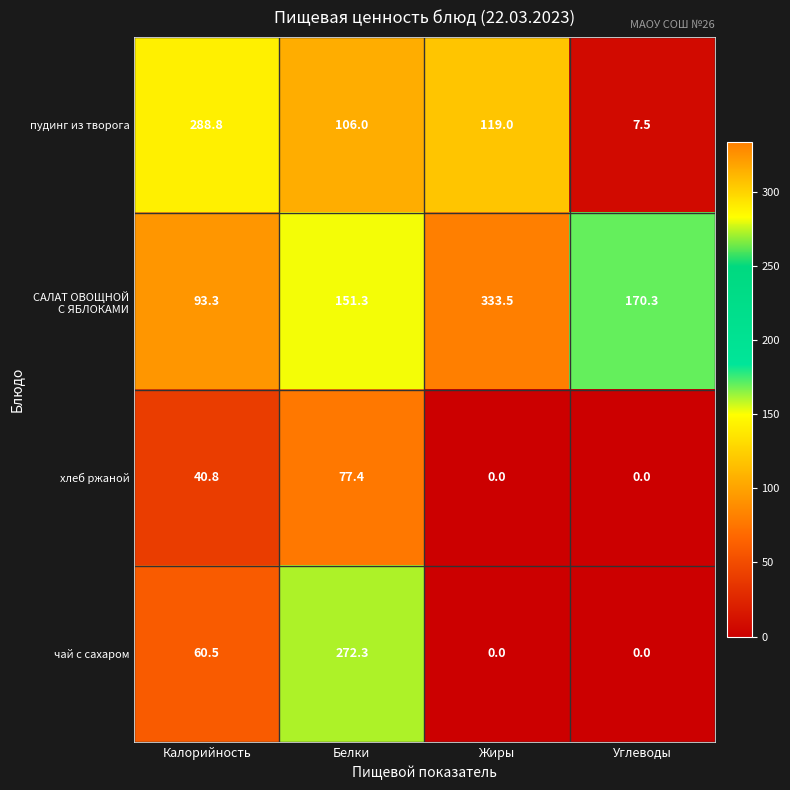

What is the maximum value for хлеб ржаной?

77.4